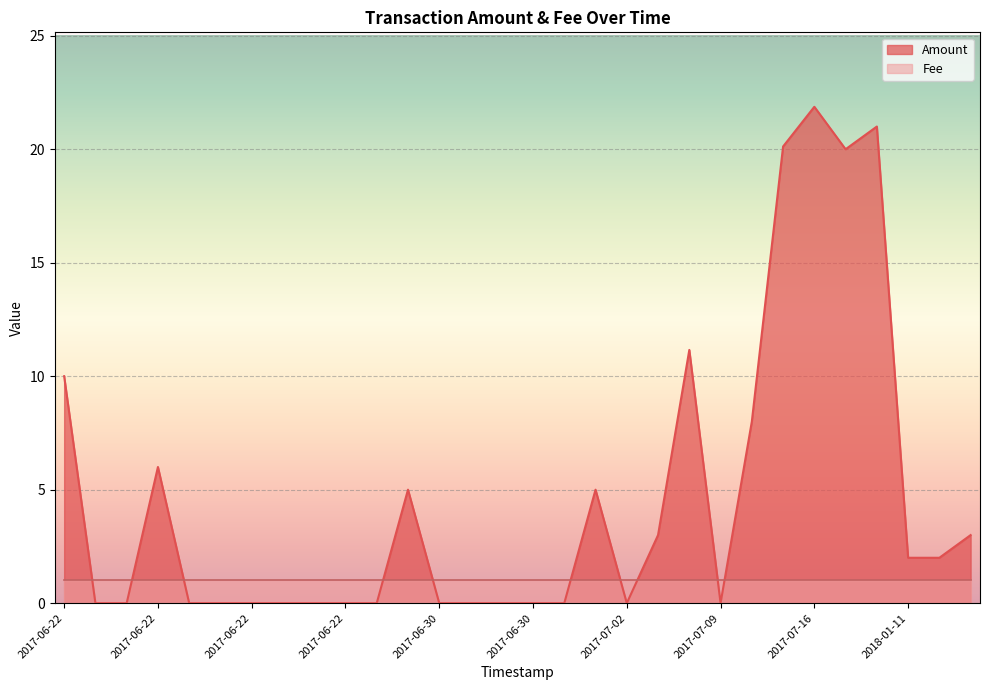

Which series has the largest range (max minus min)?

Amount